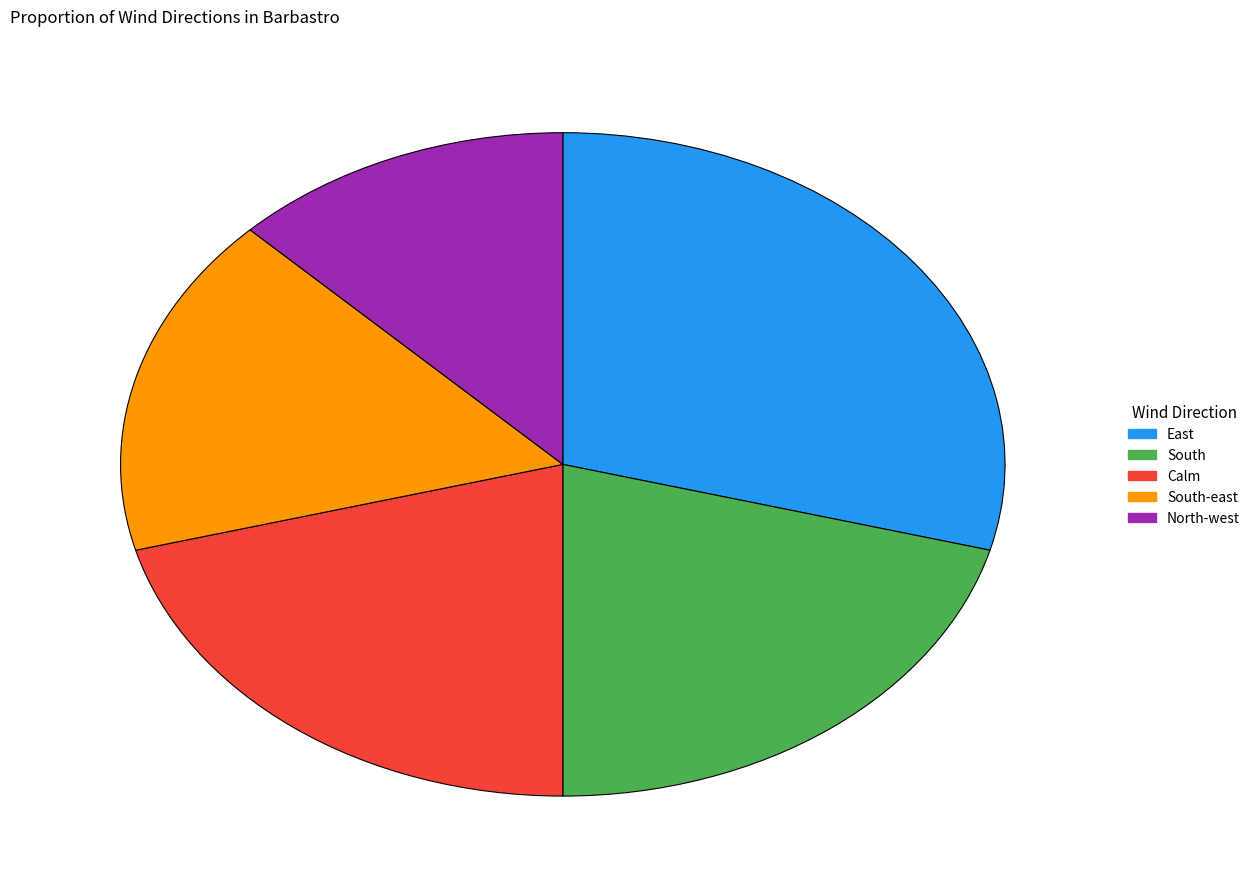

Count the number of slices in the pie.

5